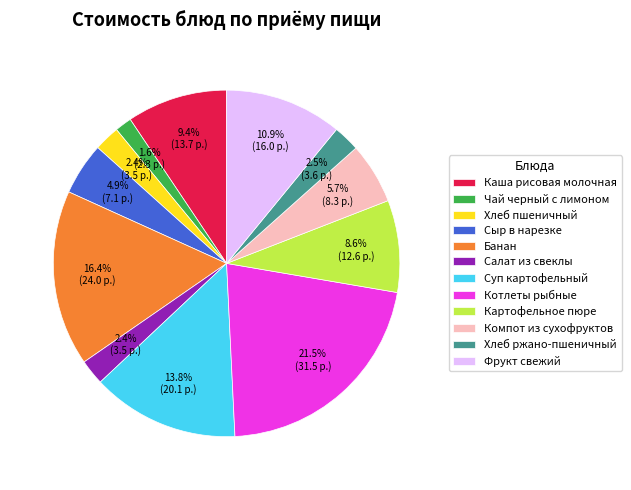

To the nearest percent, what is the difference between the Котлеты рыбные and Компот из сухофруктов slice percentages?

16%